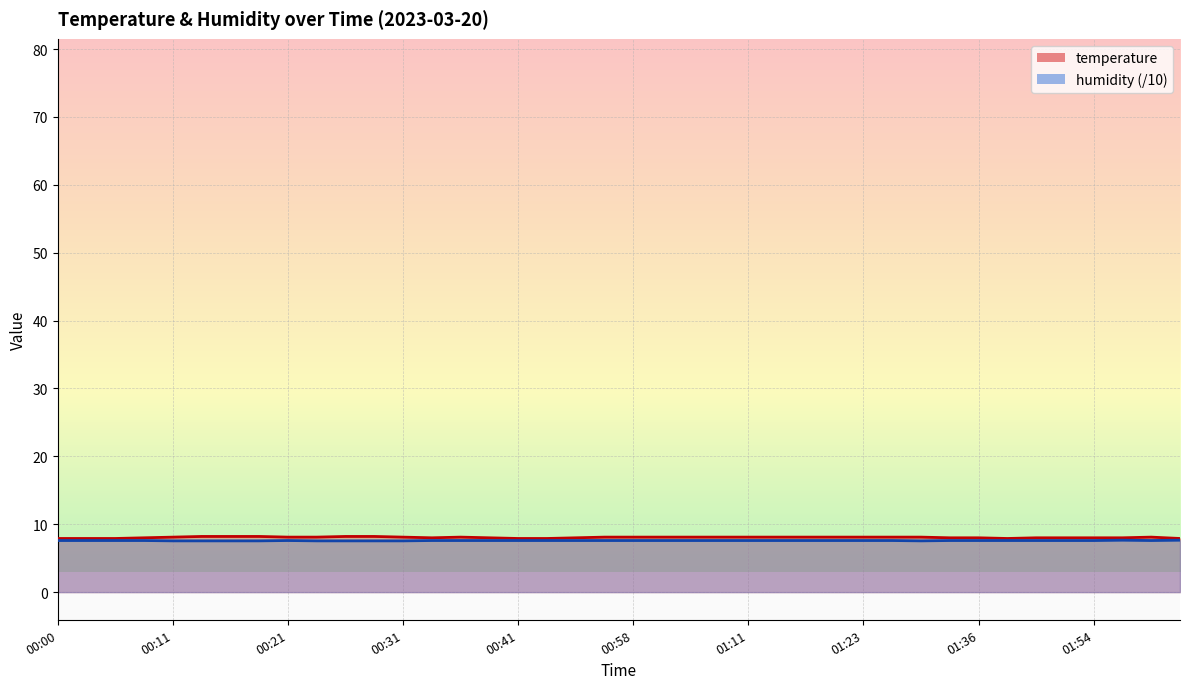

How many temperature values are between 8 and 9?

33